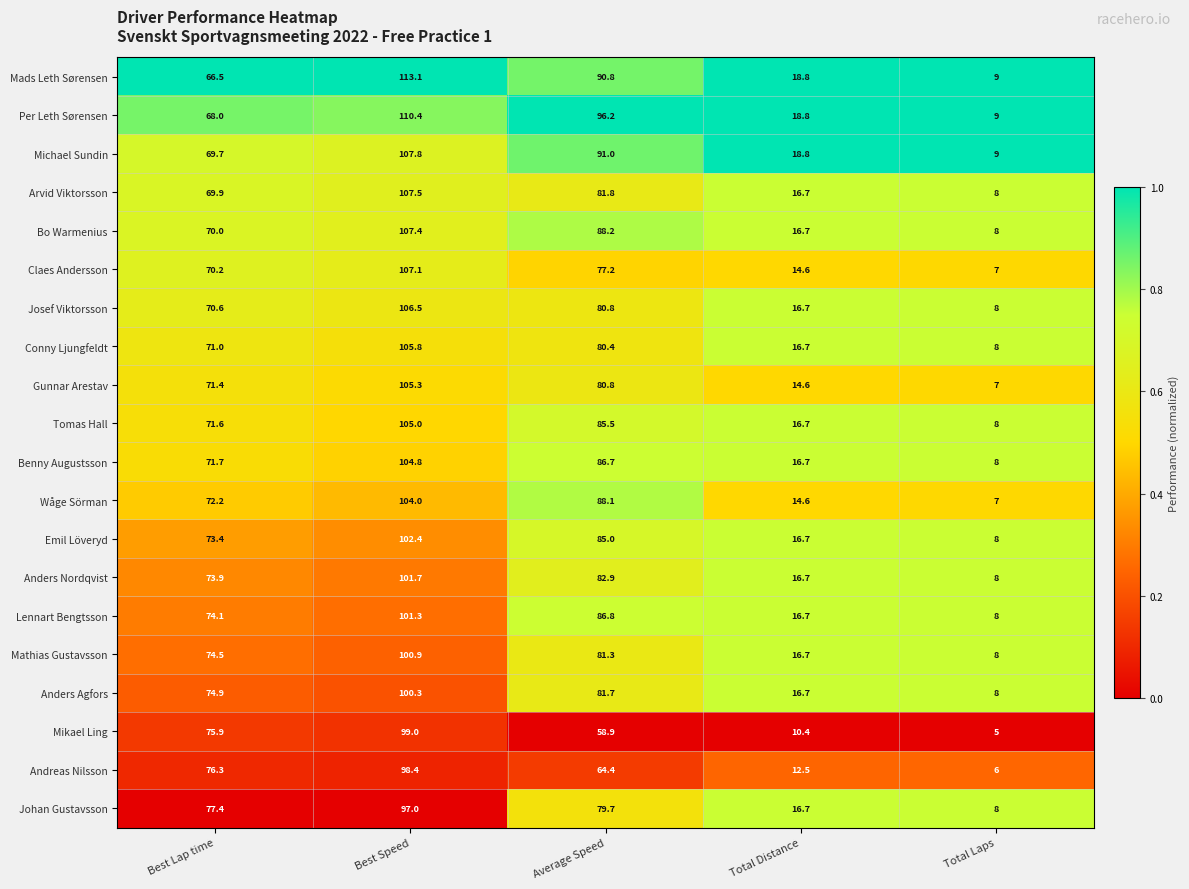

Count the number of categories in the chart.

5